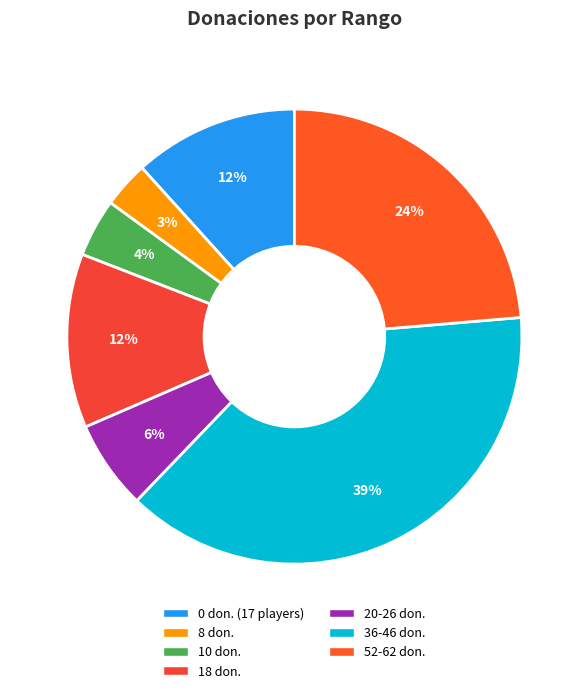

Count the number of slices in the pie.

7